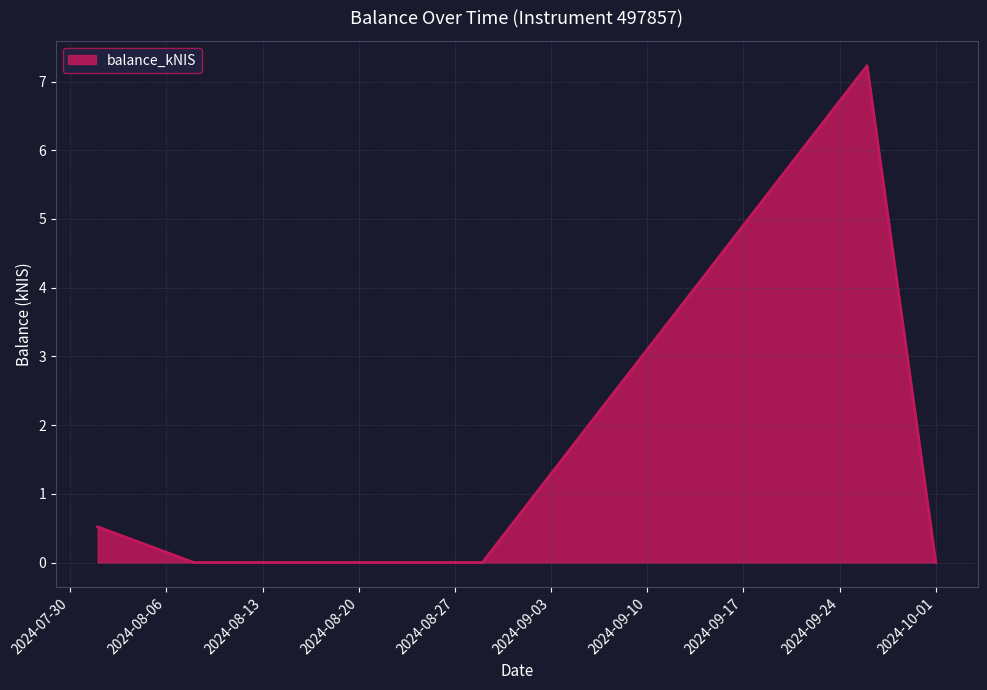

What is the difference between the maximum and minimum values?

7.2